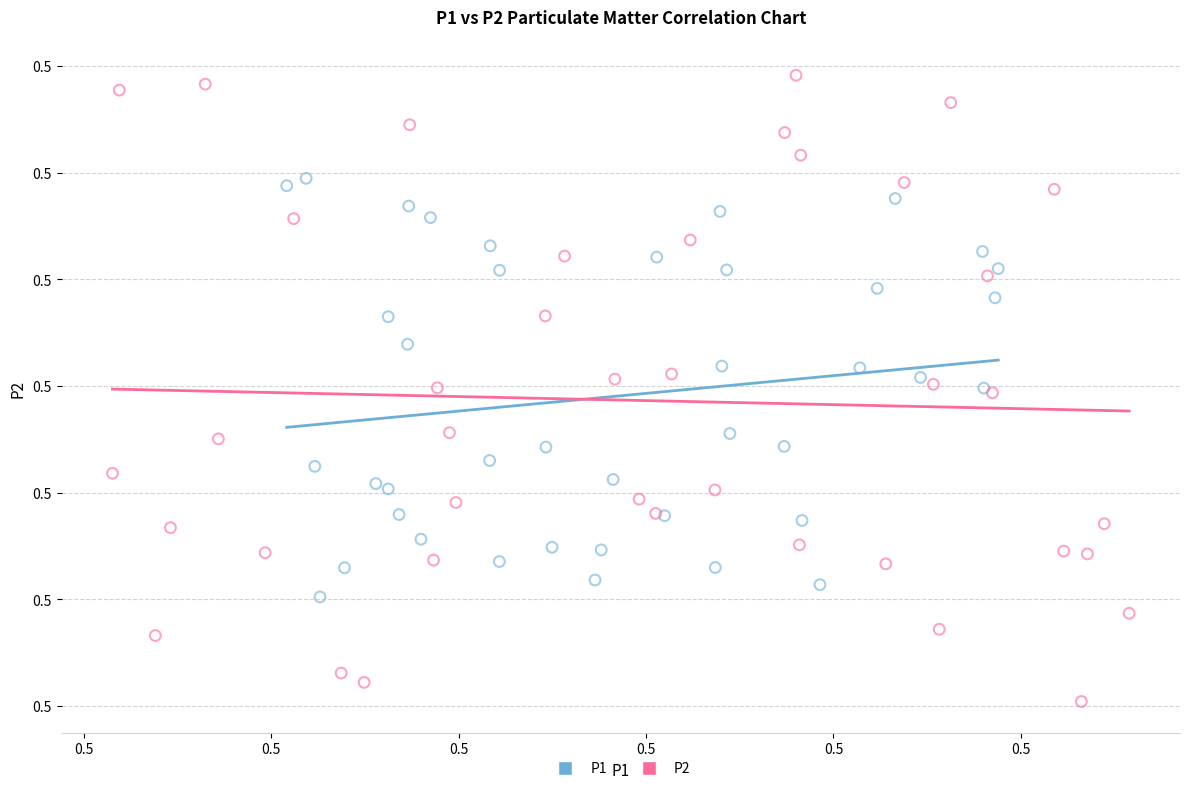

What are all the series names shown in the legend?

P1, P2